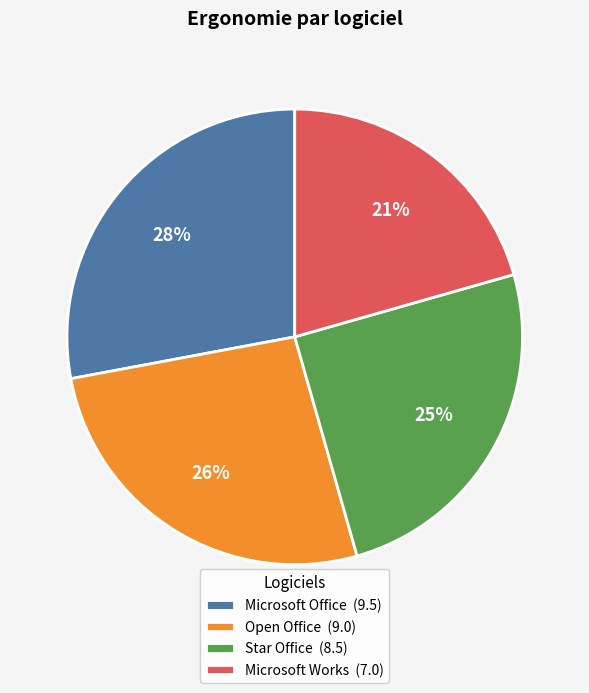

Is there any slice that represents more than half of the pie?

No